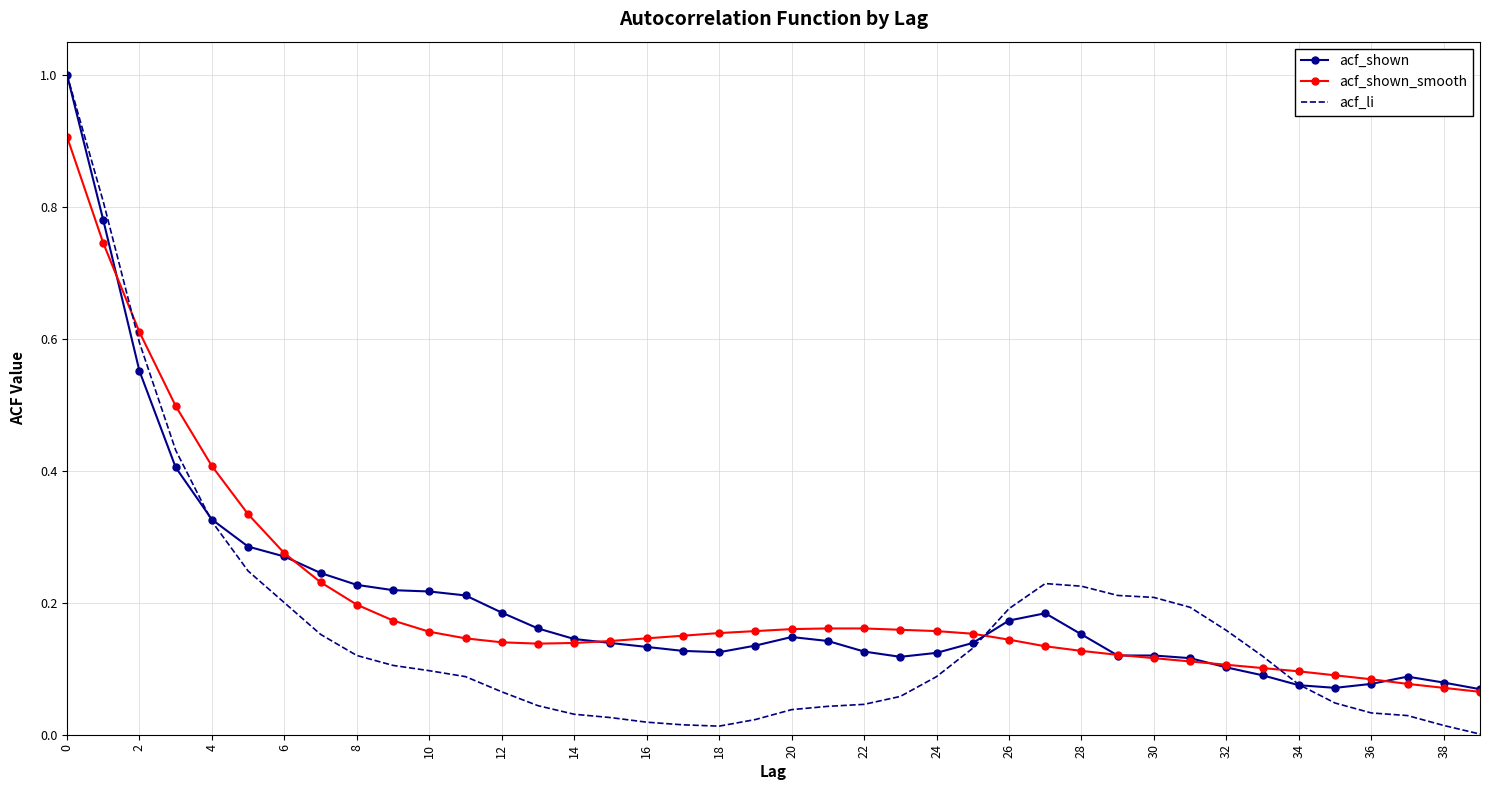

Which series has the largest range (max minus min)?

acf_li